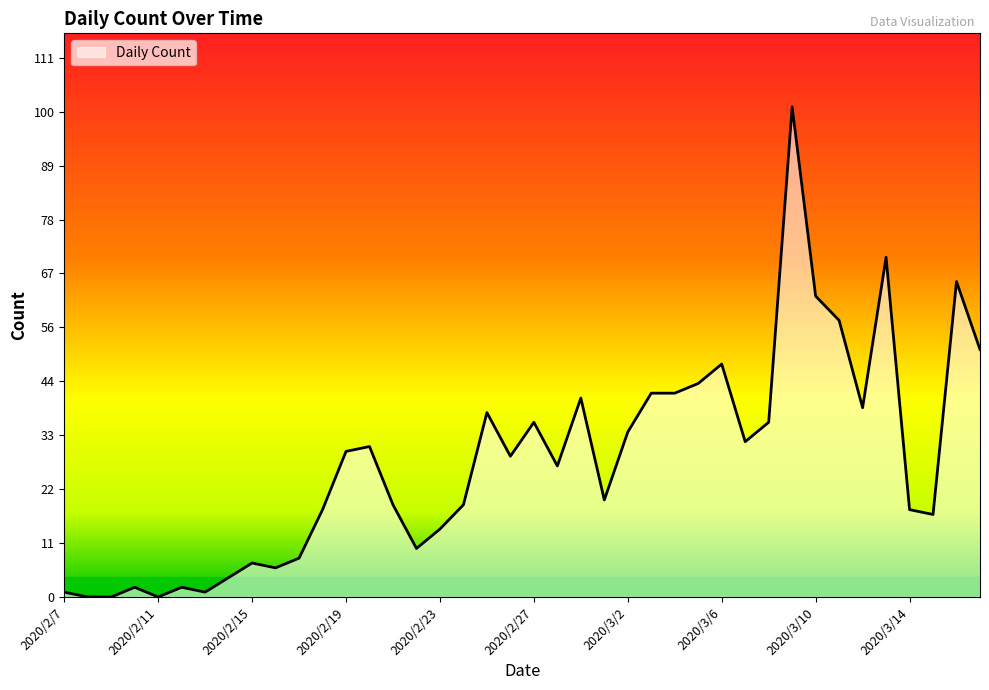

What is the greatest value displayed?

101